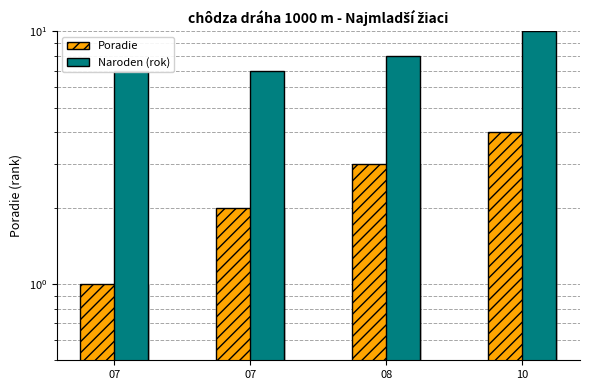

Does the chart contain stacked bars?

No